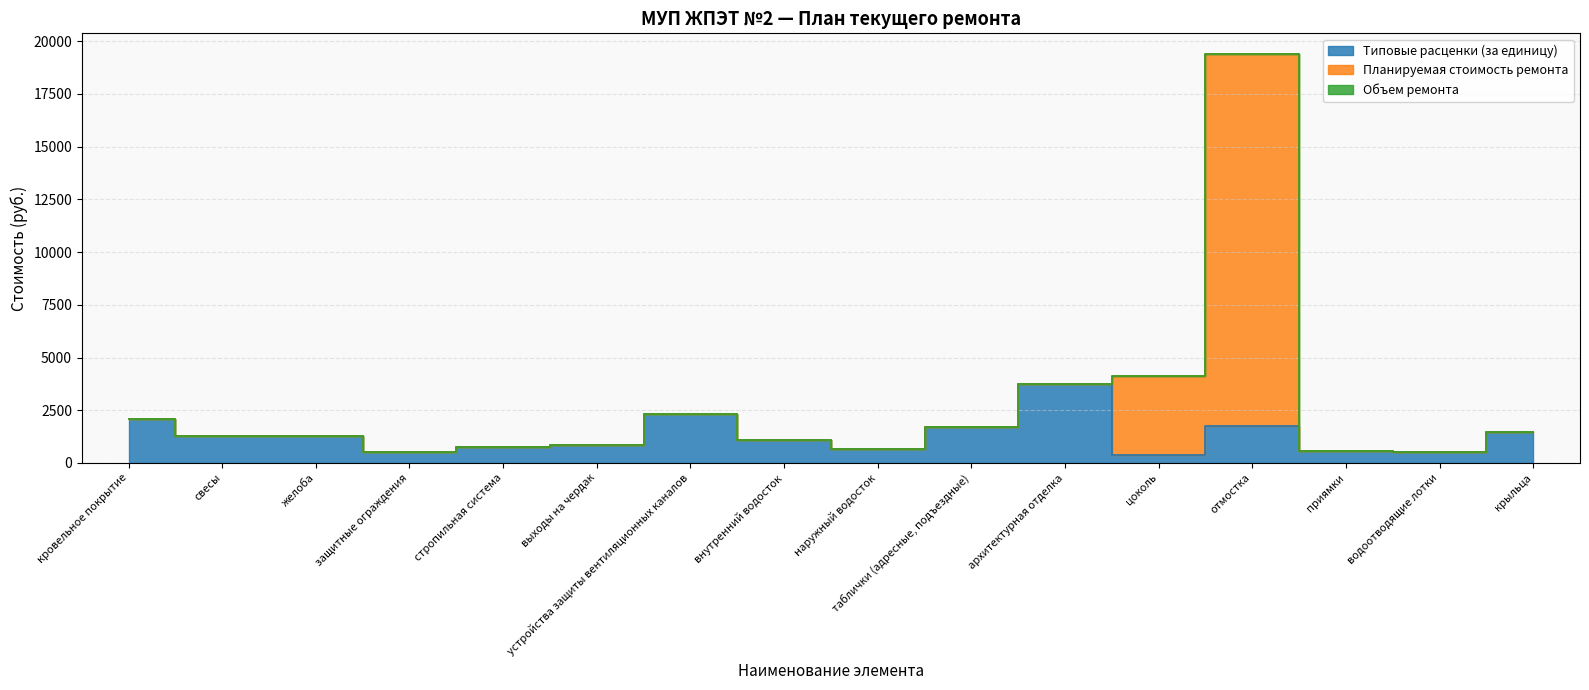

Rank the categories by Планируемая стоимость ремонта value from highest to lowest.

отмостка, цоколь, архитектурная отделка, устройства защиты вентиляционных каналов, кровельное покрытие, таблички (адресные, подъездные), крыльца, свесы, желоба, внутренний водосток, выходы на чердак, стропильная система, наружный водосток, приямки, защитные ограждения, водоотводящие лотки